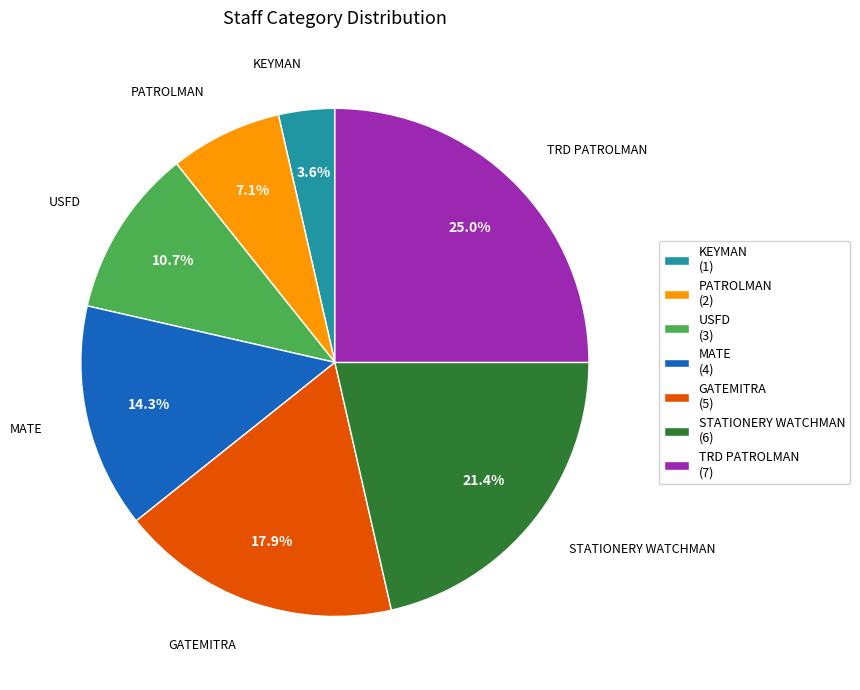

Does MATE (4) account for over 50% of the chart?

No